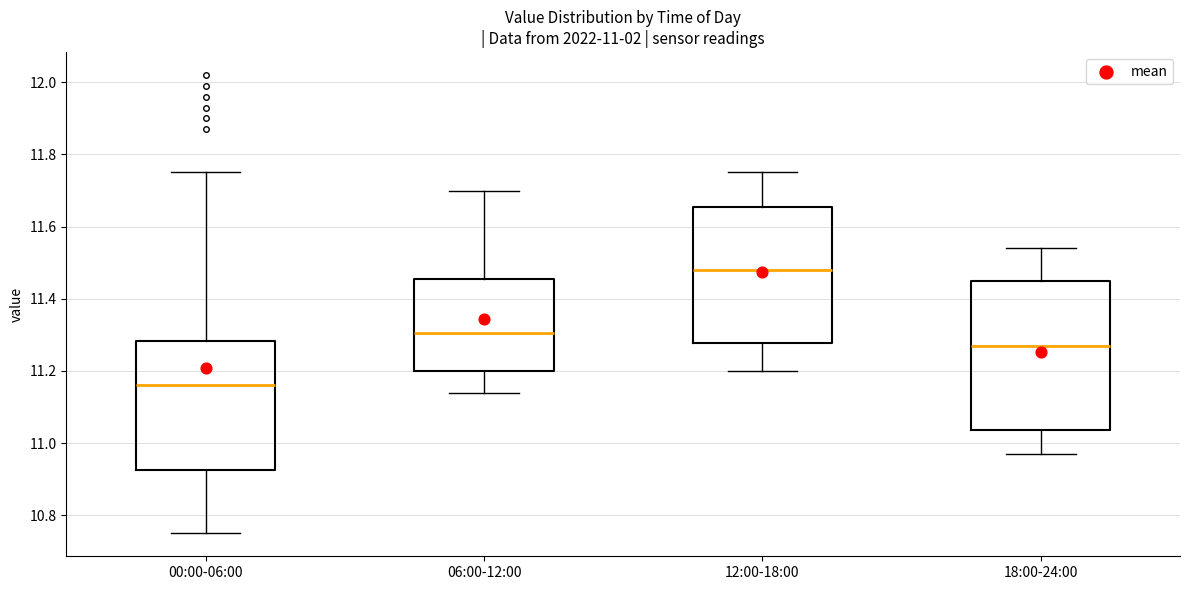

Which box has the lowest median line?

00:00-06:00